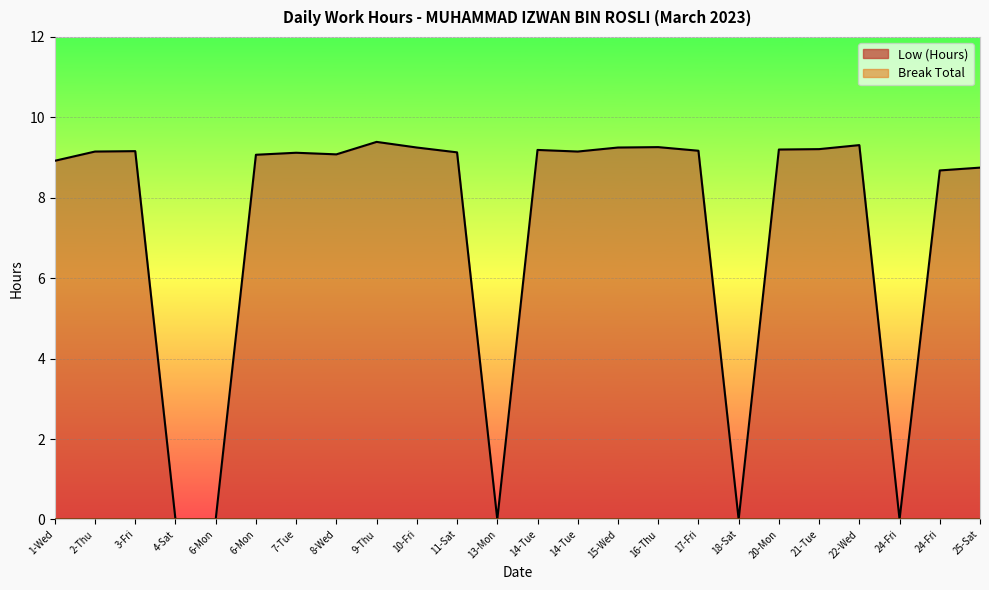

What is the difference between the maximum and minimum values?

9.4